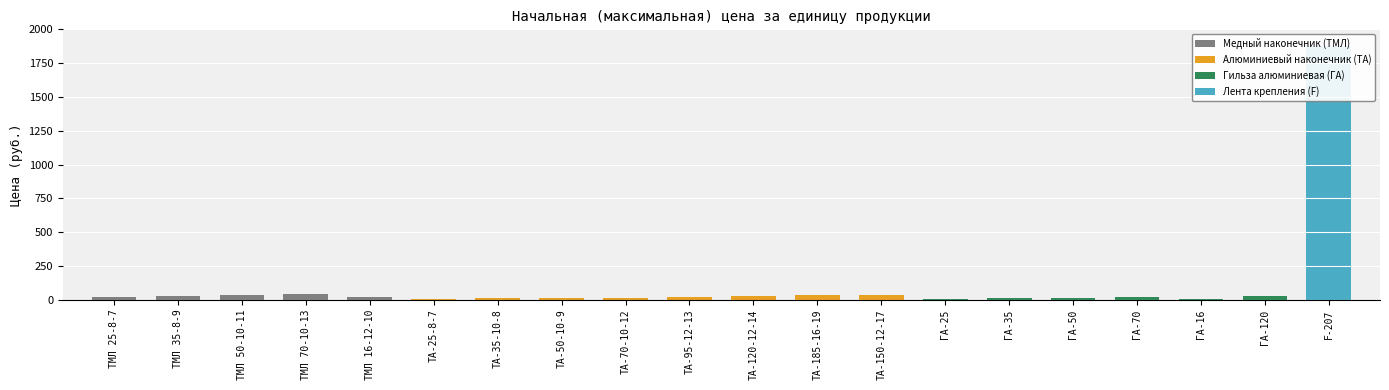

How many categories are shown in the chart?

20